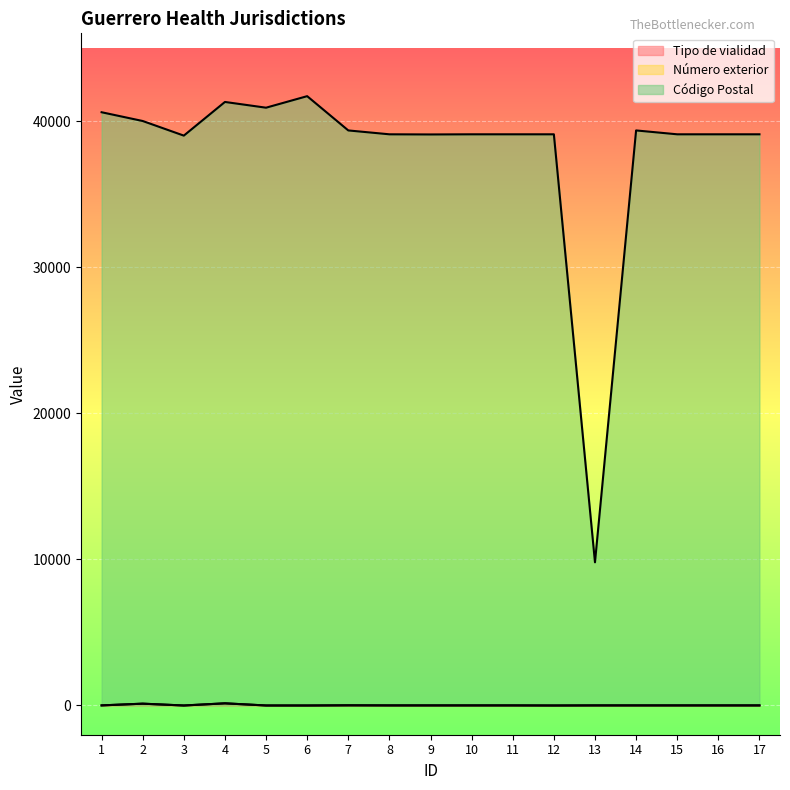

What is the sum of all Tipo de vialidad values?

347